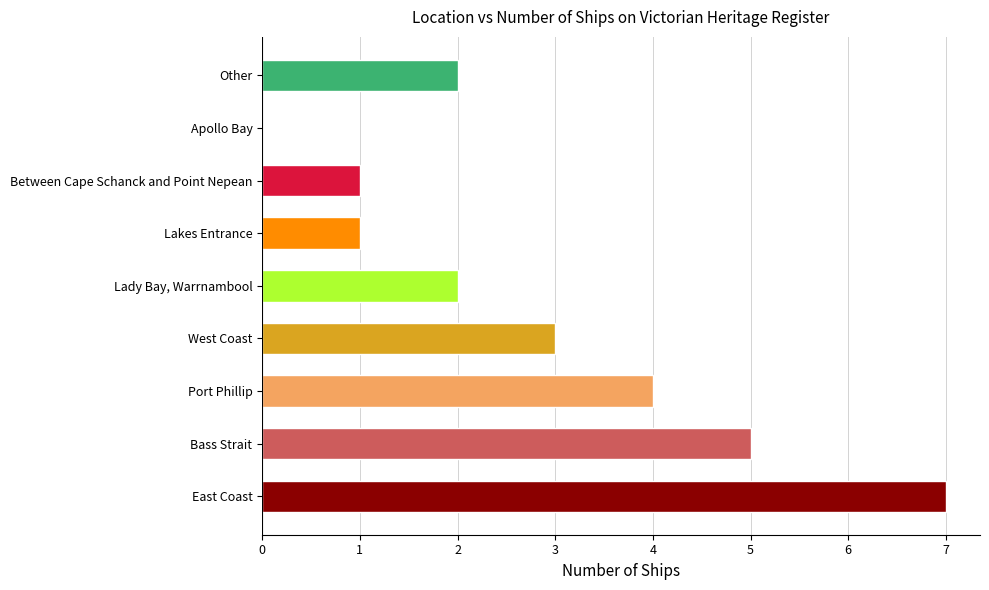

Which label corresponds to the largest value in the chart?

East Coast